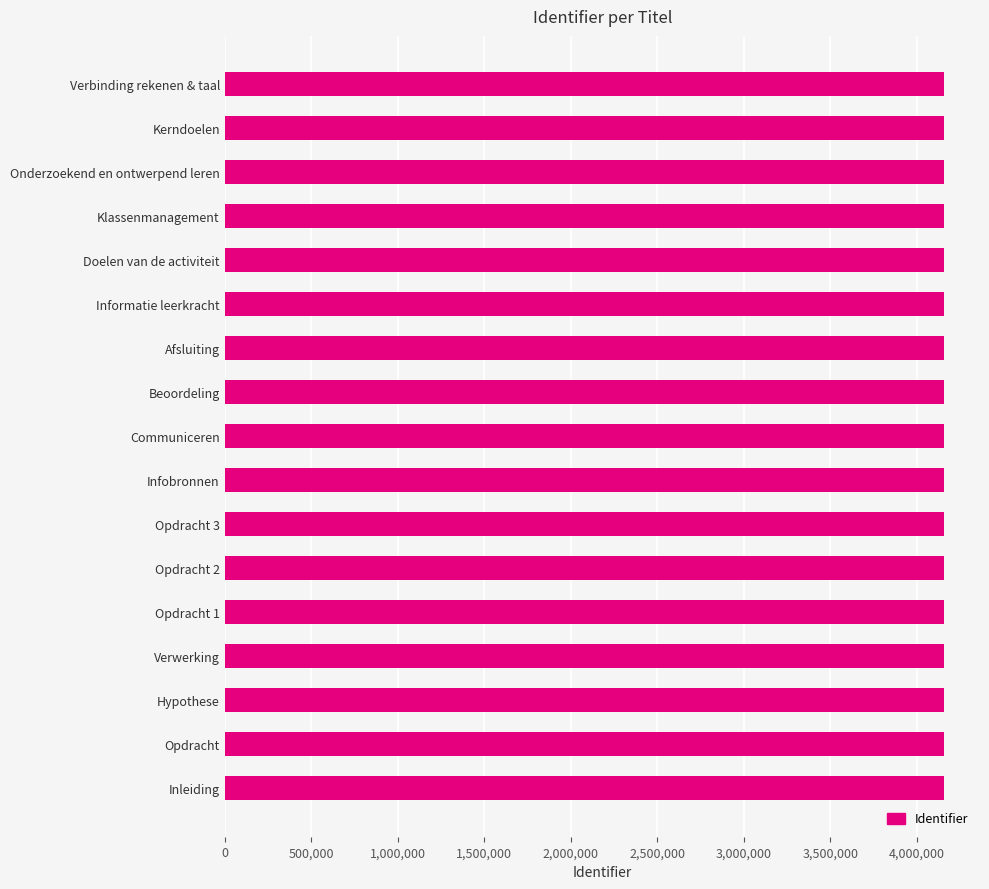

What is the difference between the maximum and minimum values?

299